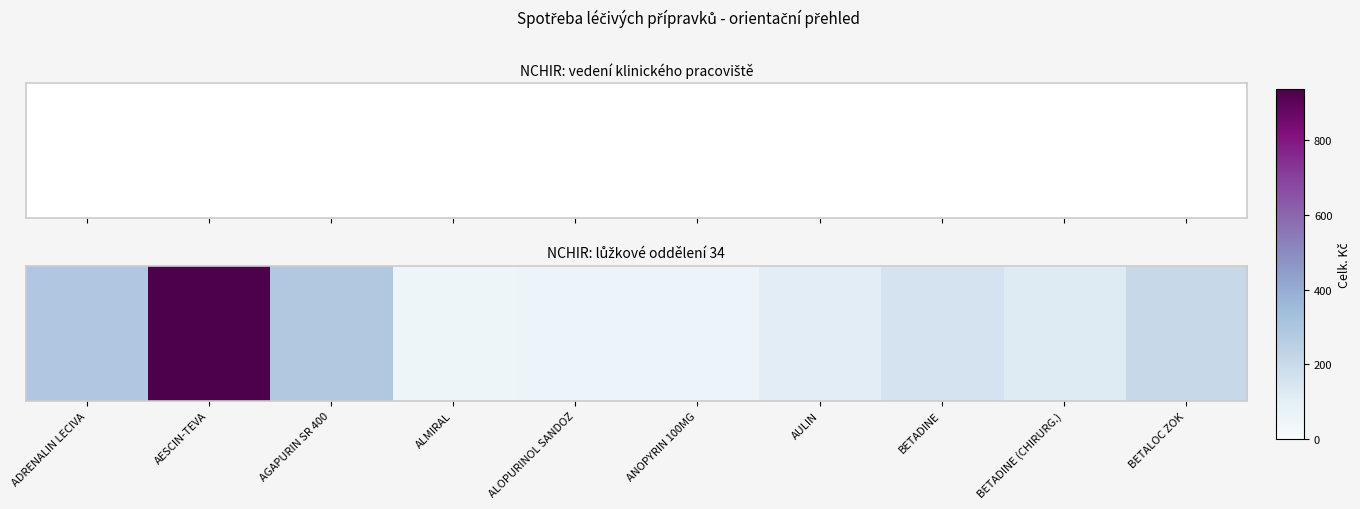

How many data points are less than 160?

5